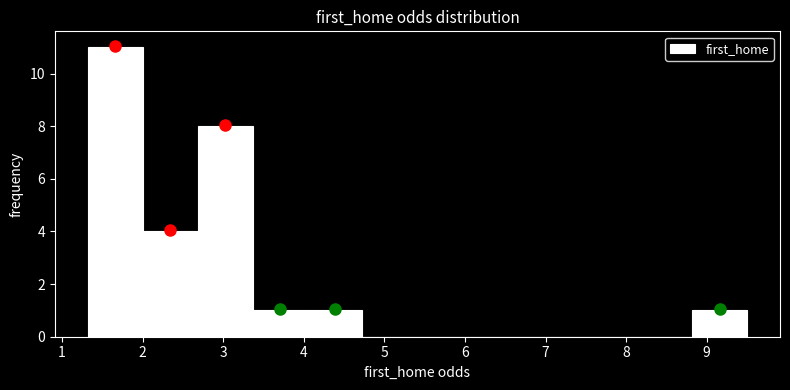

Reading left to right, transcribe this chart: for each bar, give the range it covers on the x-axis and its height. Neither the bar edges nor the heights are printed on the chart, so give them approximately, as read against the axes.

1.3 to 2.0: 11
2.0 to 2.7: 4
2.7 to 3.4: 8
3.4 to 4.0: 1
4.0 to 4.7: 1
4.7 to 5.4: 0
5.4 to 6.1: 0
6.1 to 6.8: 0
6.8 to 7.5: 0
7.5 to 8.1: 0
8.1 to 8.8: 0
8.8 to 9.5: 1